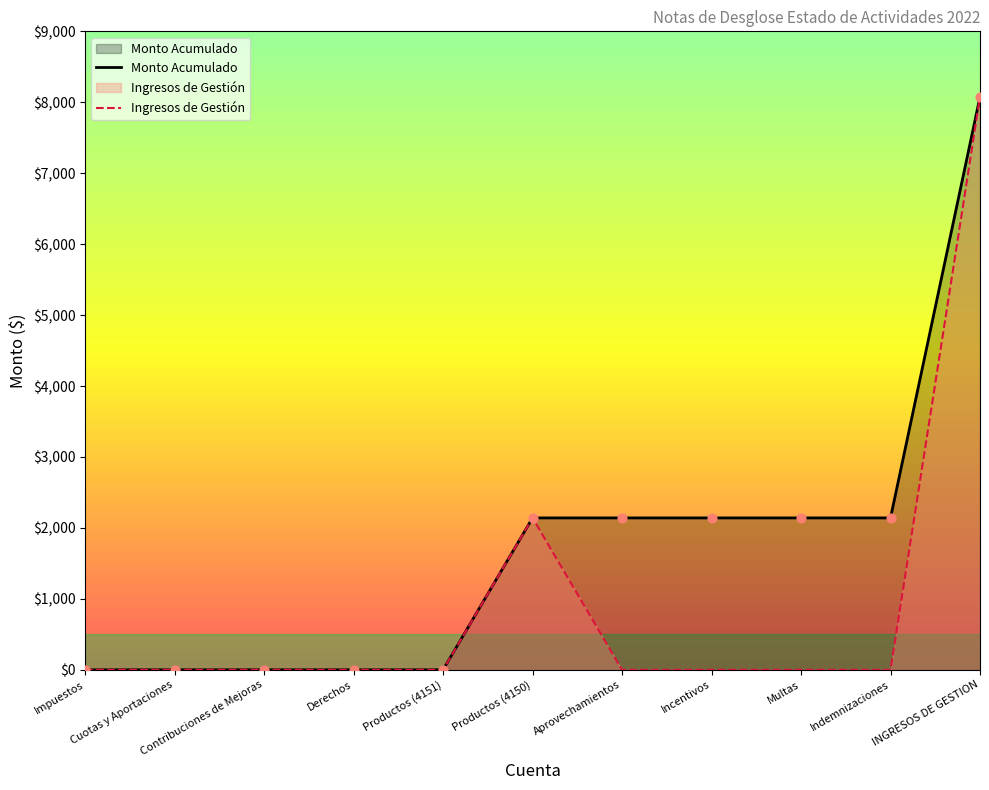

Which series contains the highest Y value?

Ingresos de Gestión